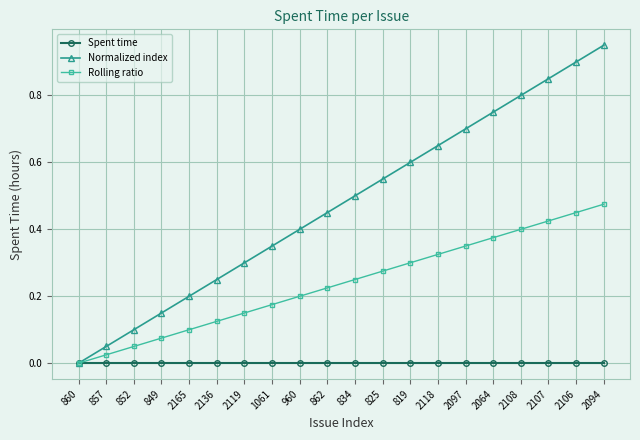

At which category is the sum across all series the highest?

2094